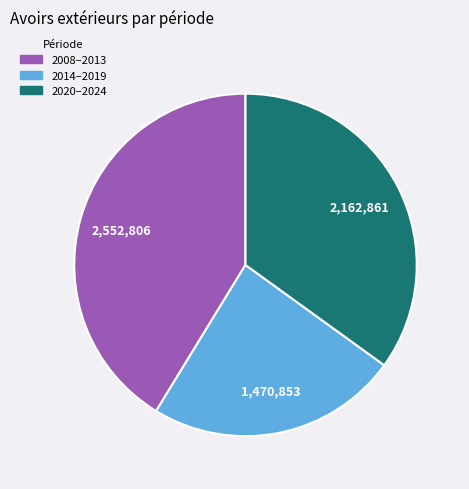

Does any single category account for the majority?

No